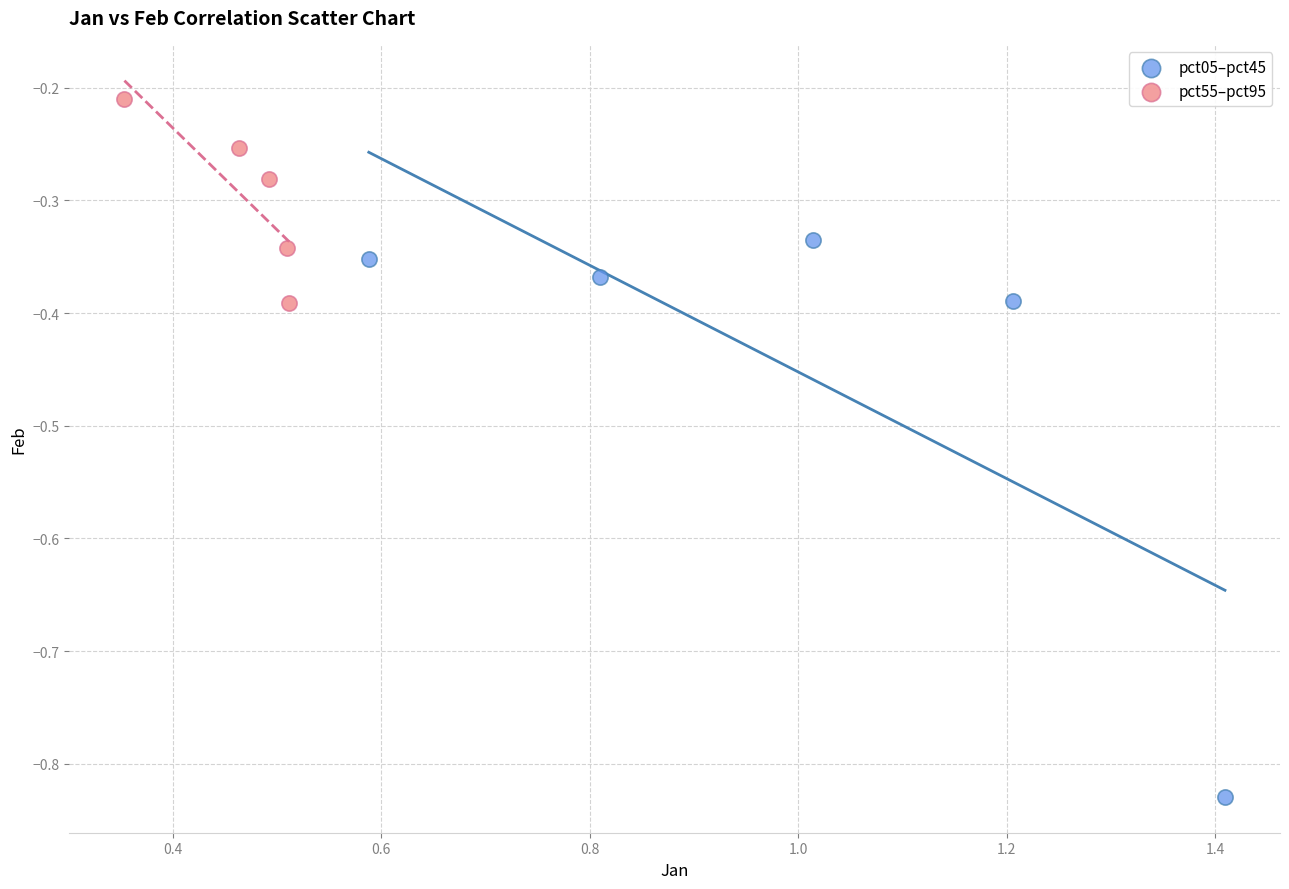

Which series has the largest Y range (max minus min)?

pct05–pct45